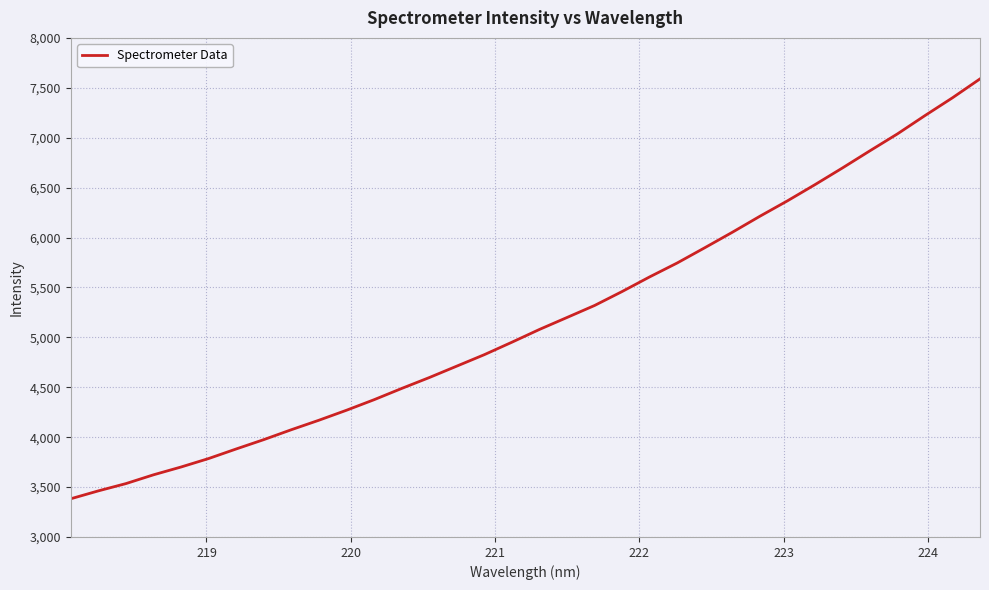

What is the smallest value displayed?

3382.8